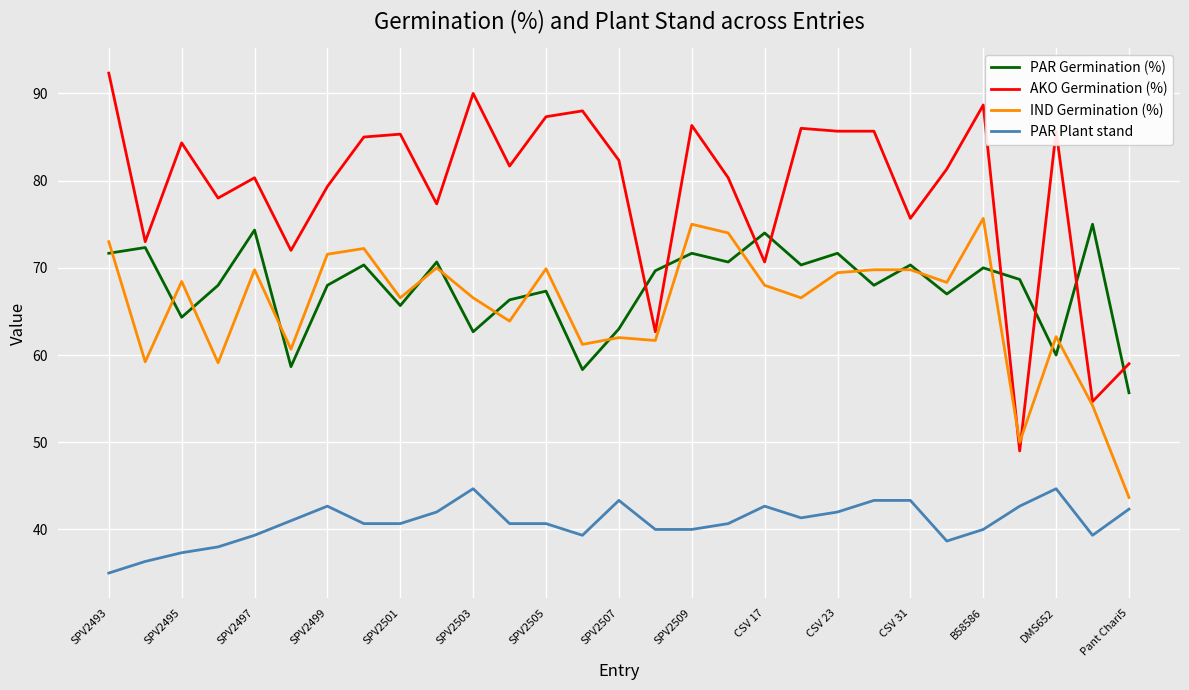

What is the maximum value shown in the chart?

92.3